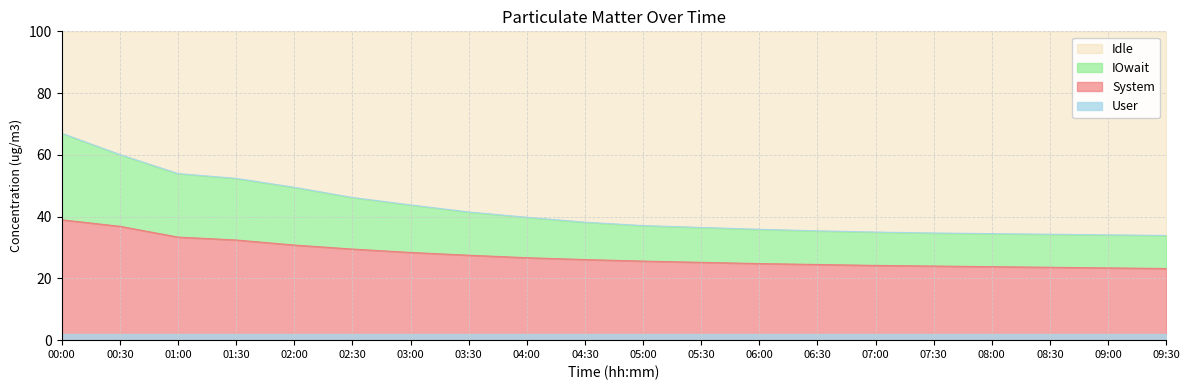

How many lines are shown in the chart?

2